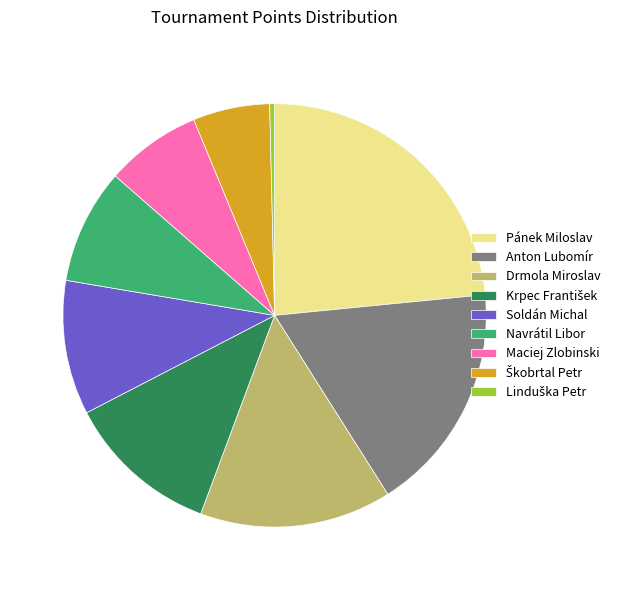

Which slice is the largest?

Pánek Miloslav